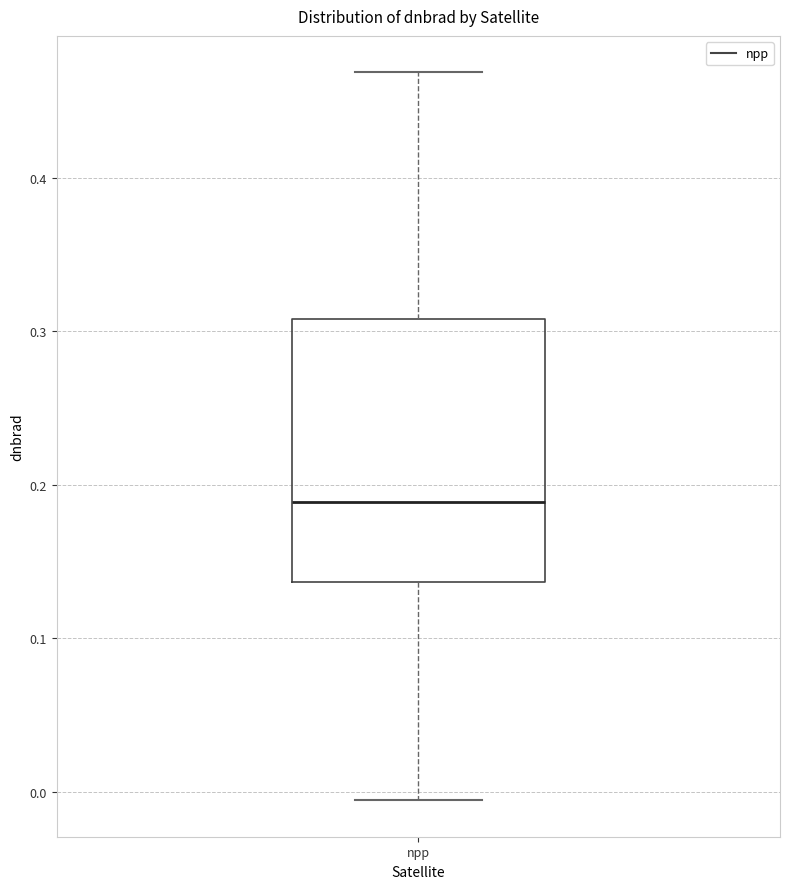

Transcribe this box plot: give where the median line is, the range the box spans, and where the two whiskers end, as read against the y-axis. The values are not printed on the chart, so give them approximately, as read against the axis.

median 0.19, box 0.14 to 0.31, whiskers -0.01 to 0.47